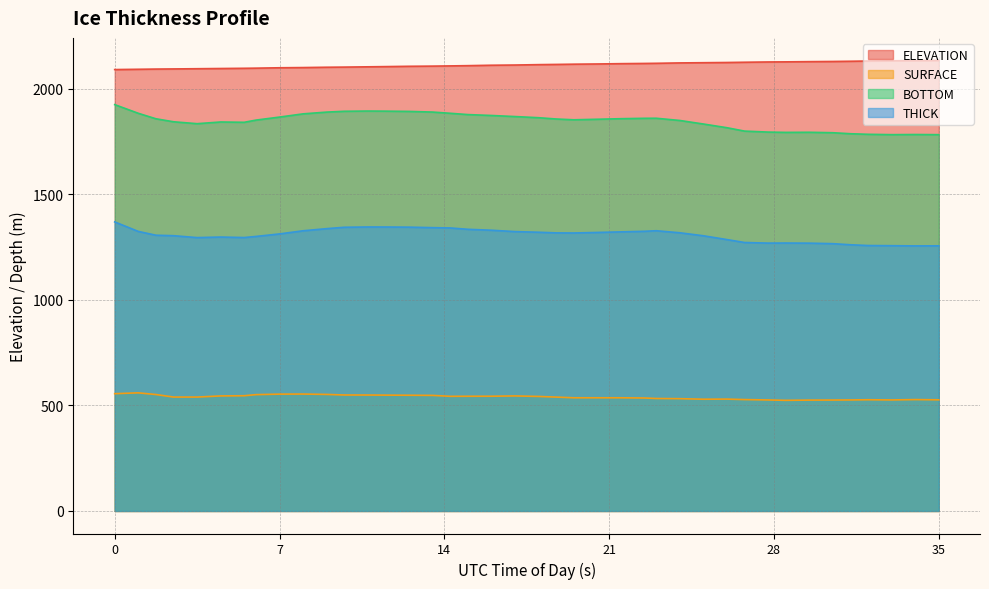

What is the difference between the second highest and minimum values in the ELEVATION series?

42.5